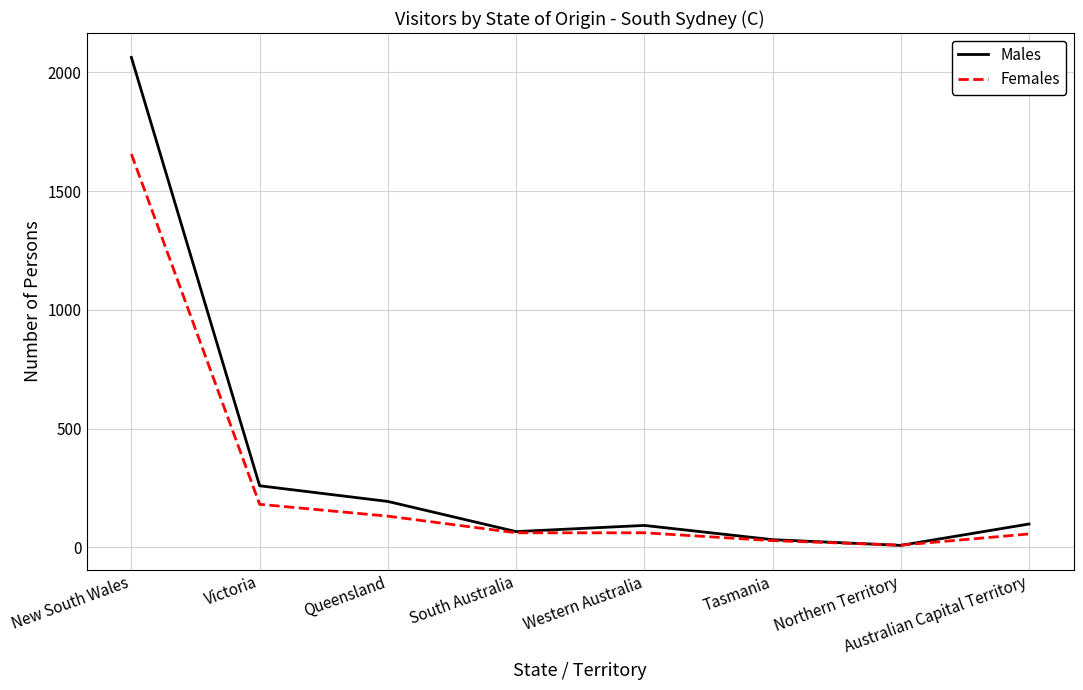

The value of Females at Australian Capital Territory is 56. True or false?

True